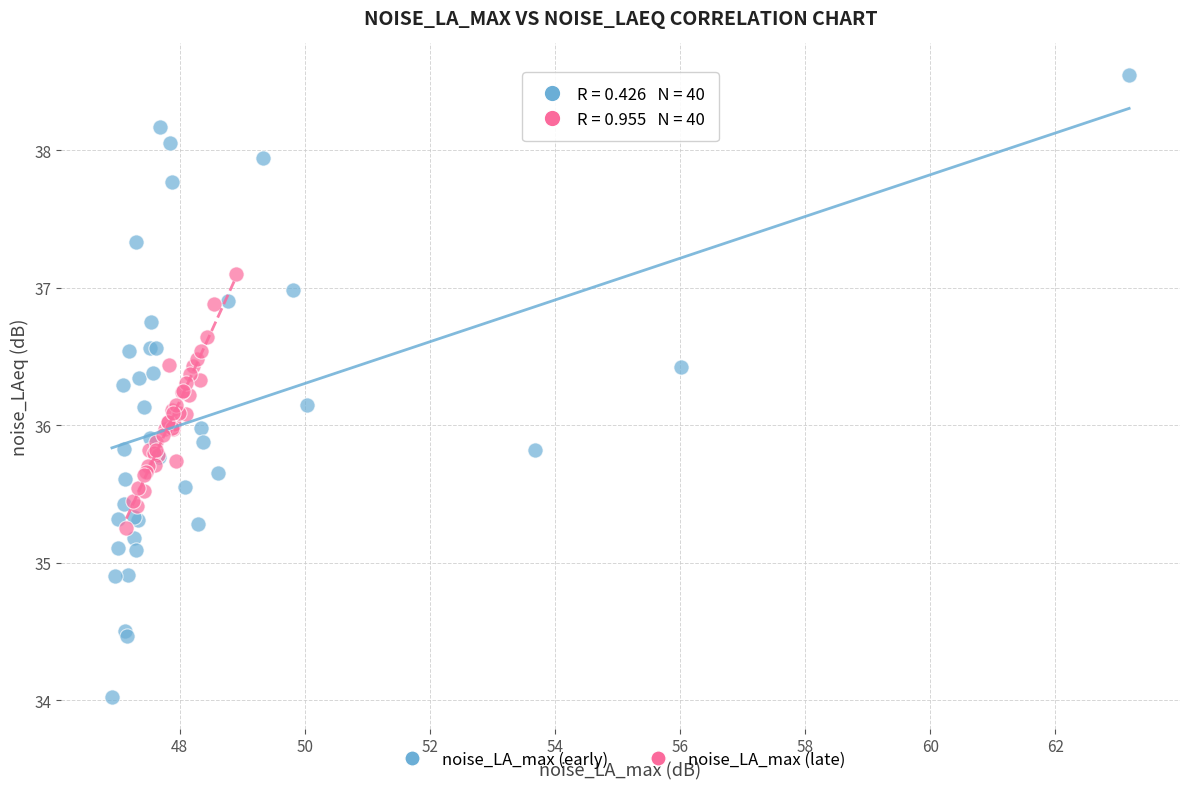

Which series reaches the maximum Y coordinate?

noise_LA_max (early)